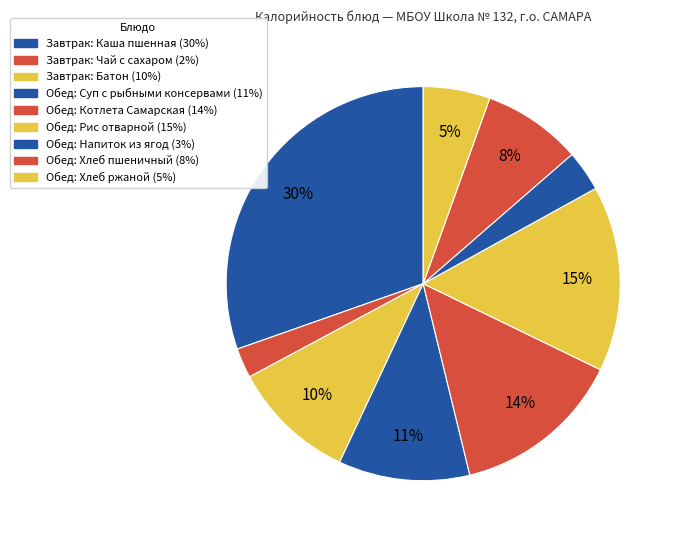

How many slices are in this pie chart?

9